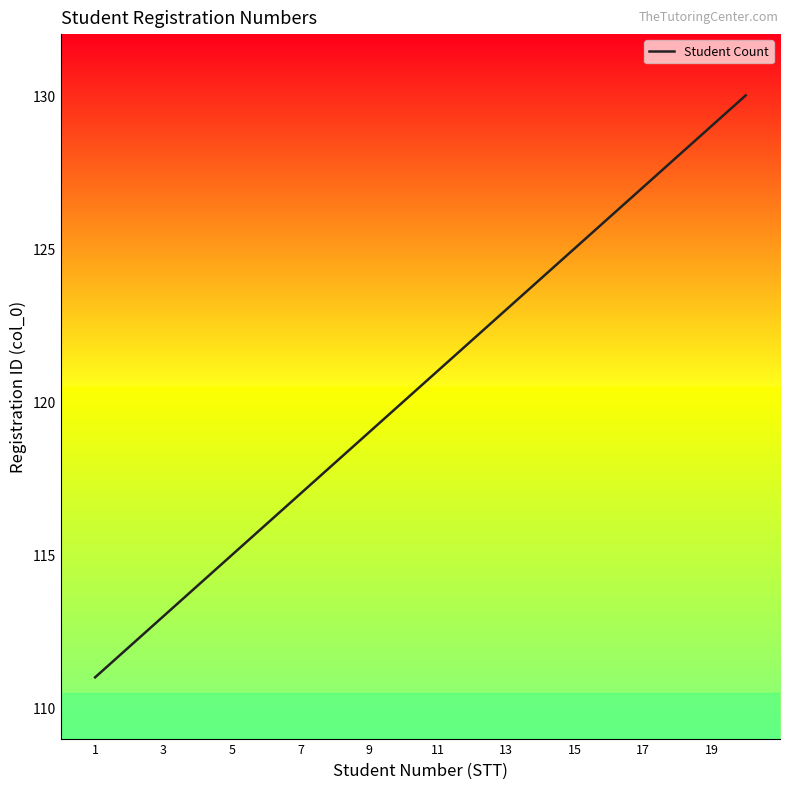

What is the maximum value shown in the chart?

130